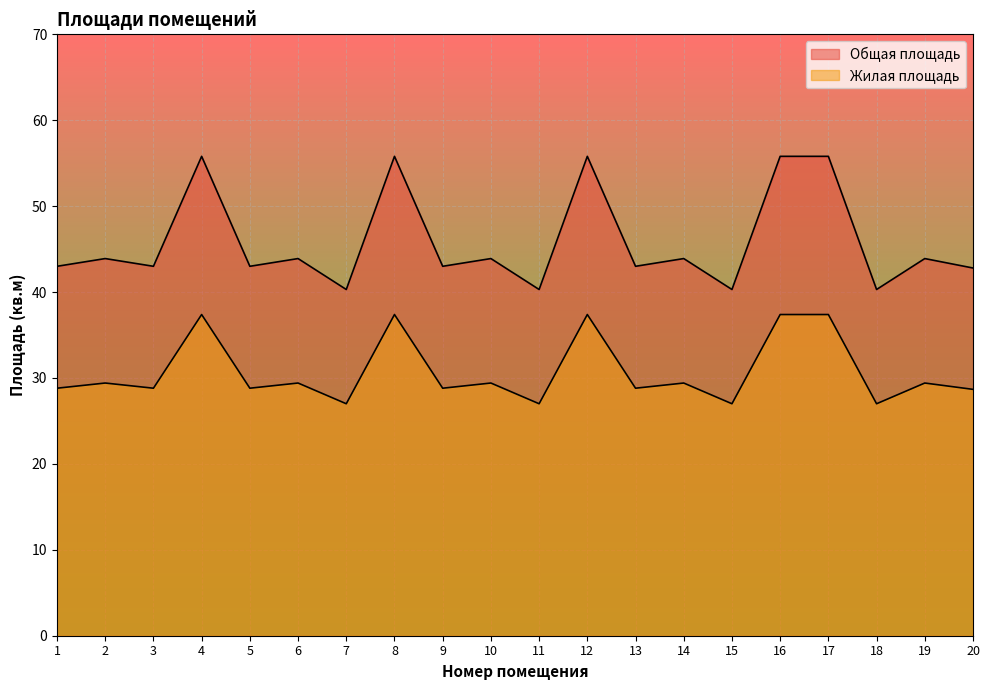

Where is Жилая площадь nearest to the value 48?

2